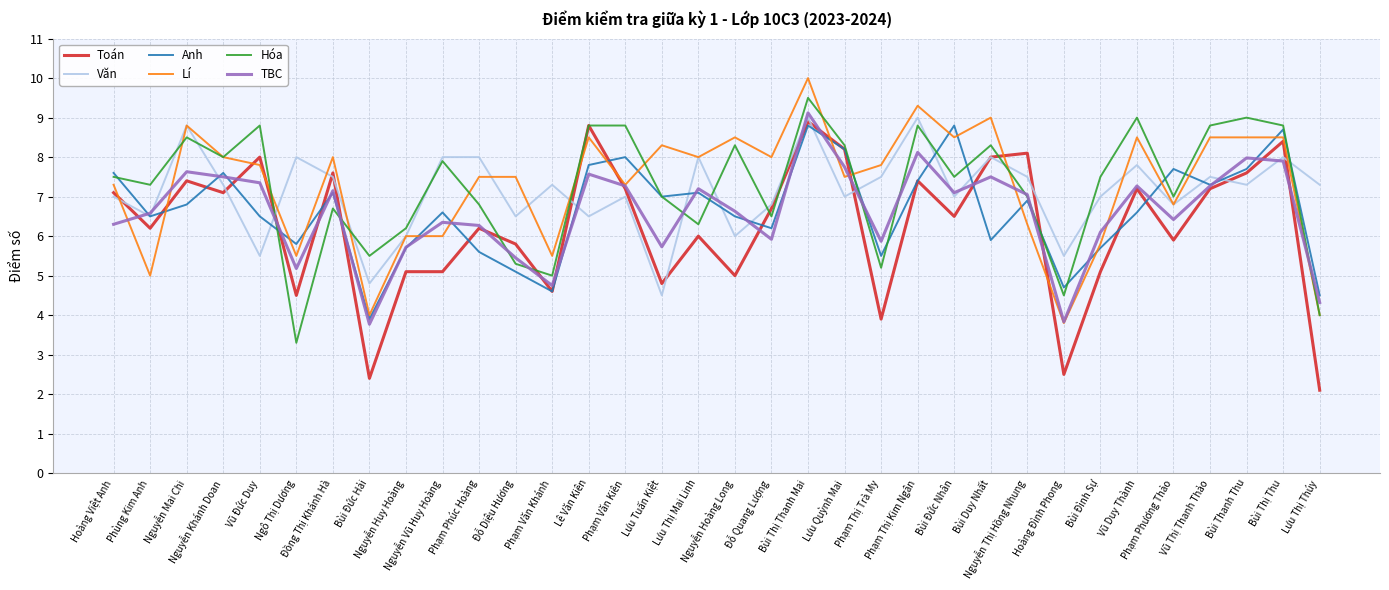

Which series has the widest spread of values?

Toán